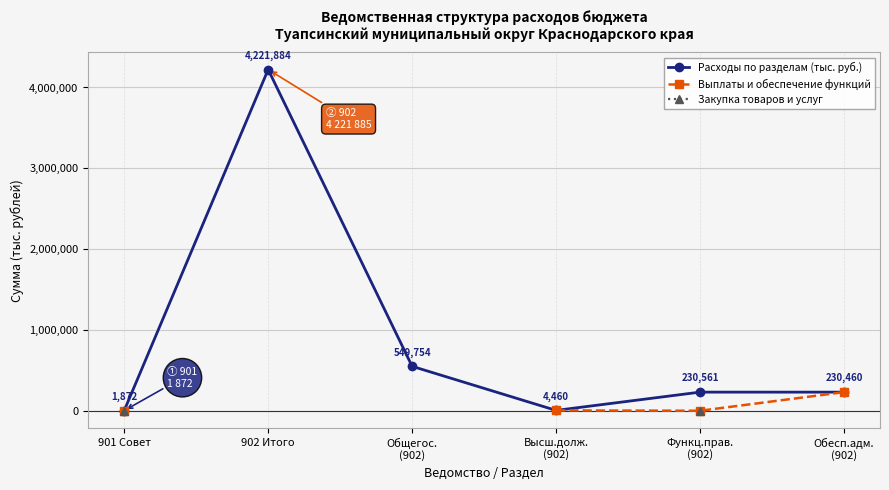

List the labels in order of Выплаты и обеспечение функций value, smallest first.

901 Совет, 902 Итого, Общегос.
(902), Функц.прав.
(902), Высш.долж.
(902), Обесп.адм.
(902)